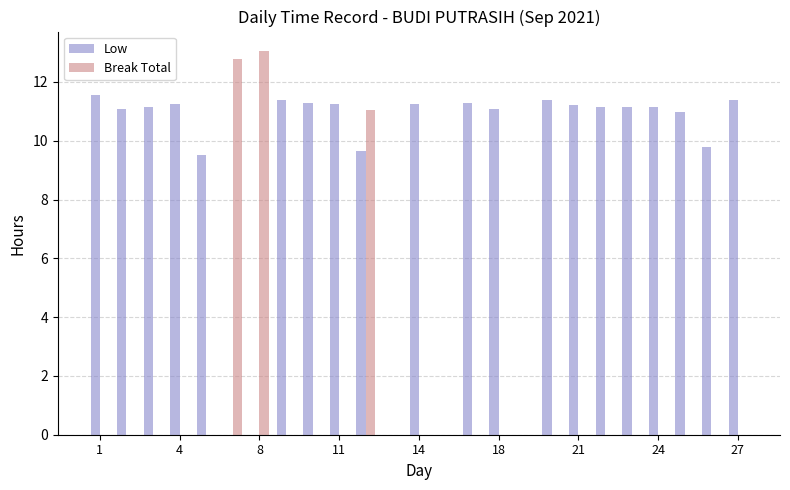

What is the sum of all Break Total values?

36.9